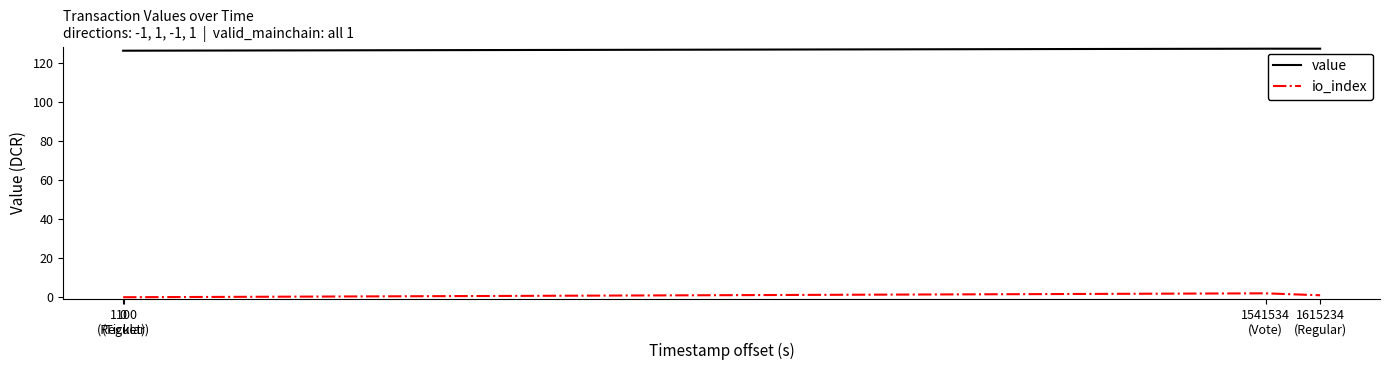

True or false: io_index and value cross at least once.

False